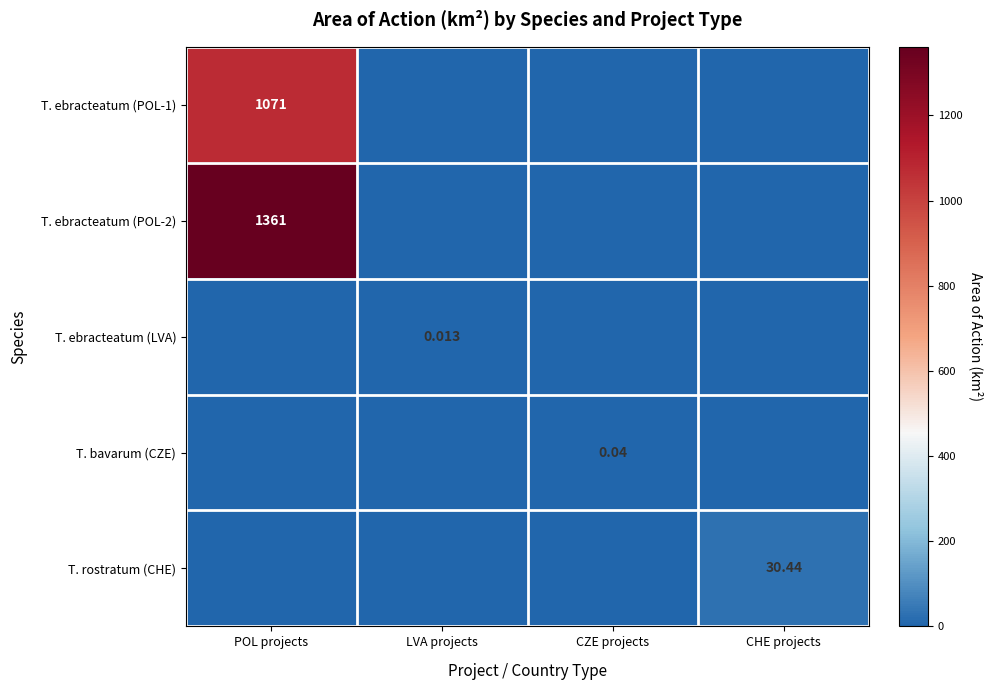

At which label is T. bavarum (CZE) closest to 0?

POL projects